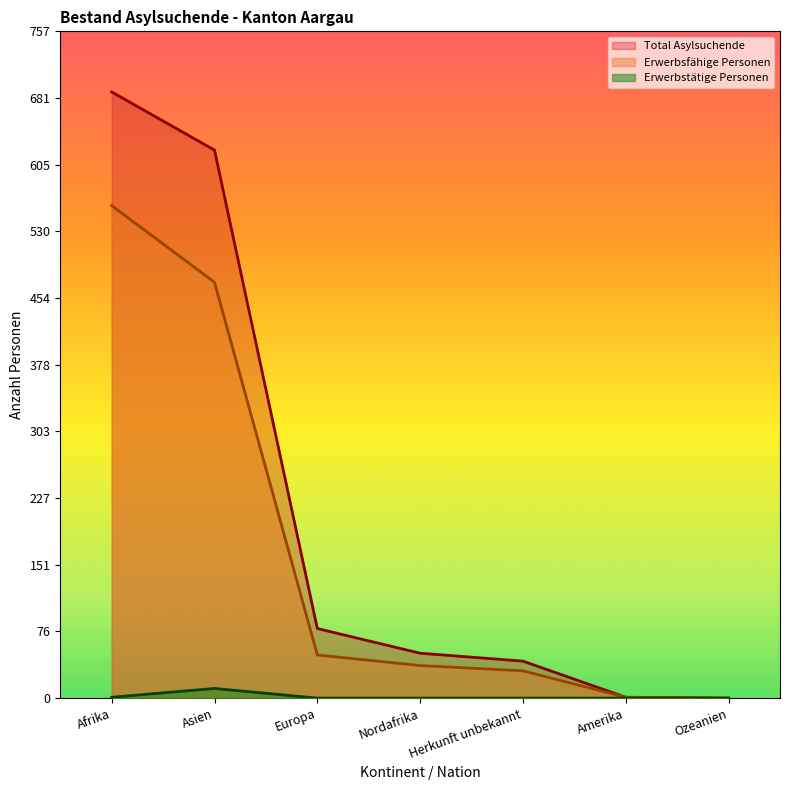

At which category is the sum across all series the highest?

Afrika